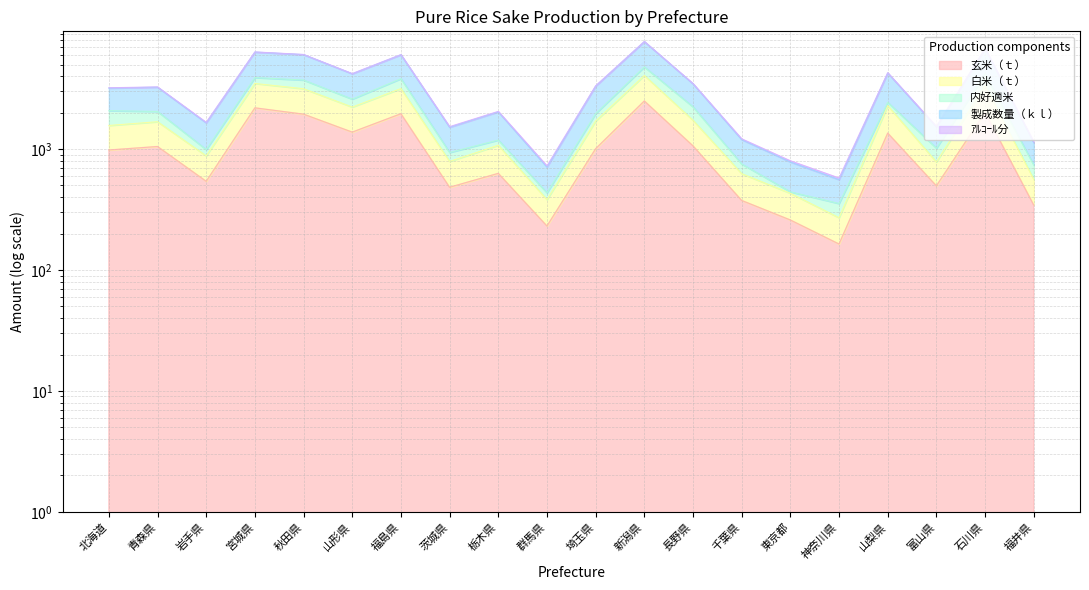

What value does the 製成数量（ｋｌ） series have at 青森県?

3267.6